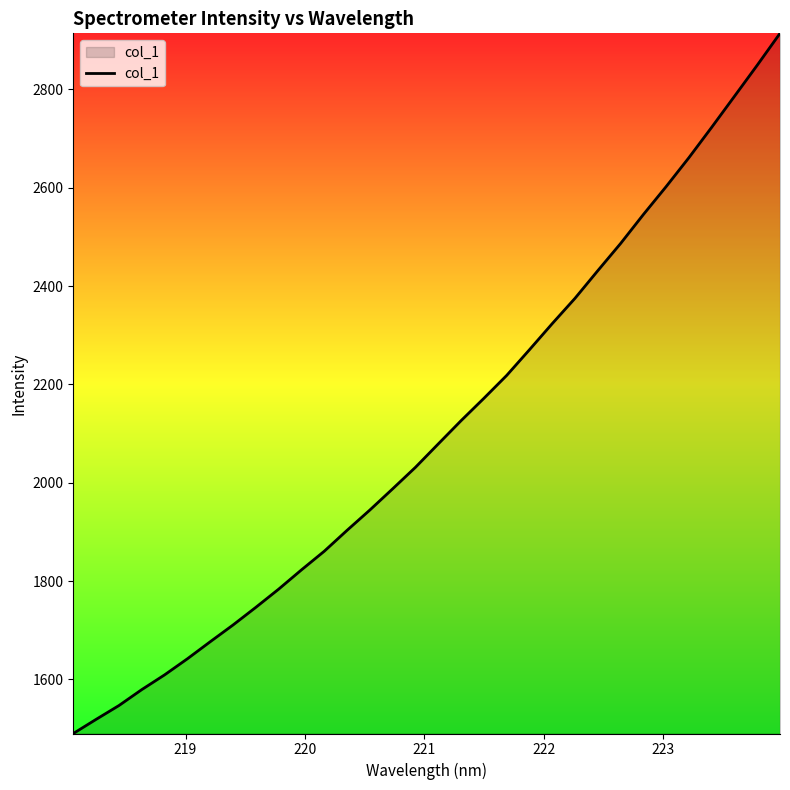

What is the difference between the maximum and minimum values?

1423.9